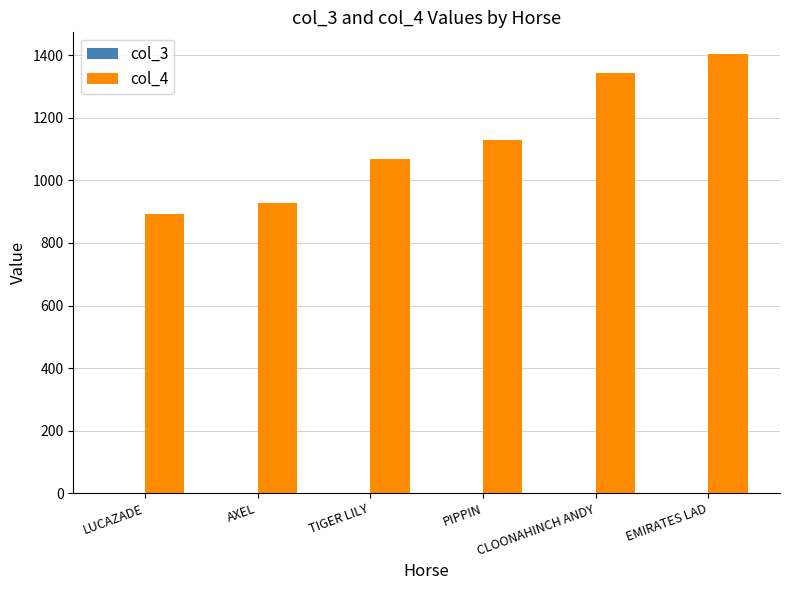

What is the label of the 5th bar from the left?

CLOONAHINCH ANDY